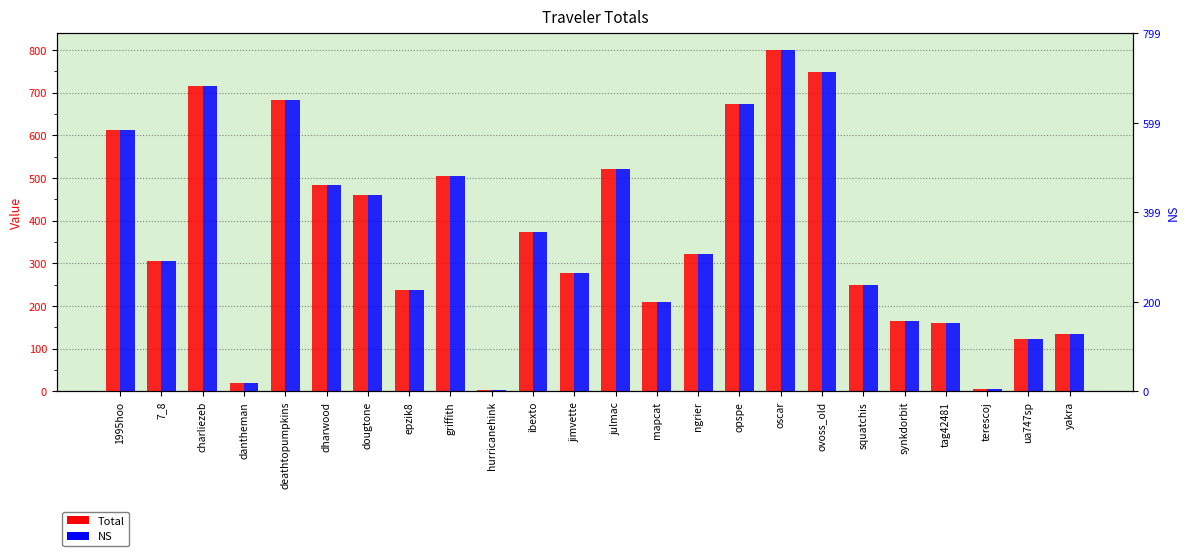

Which series has the largest total across all categories?

Total